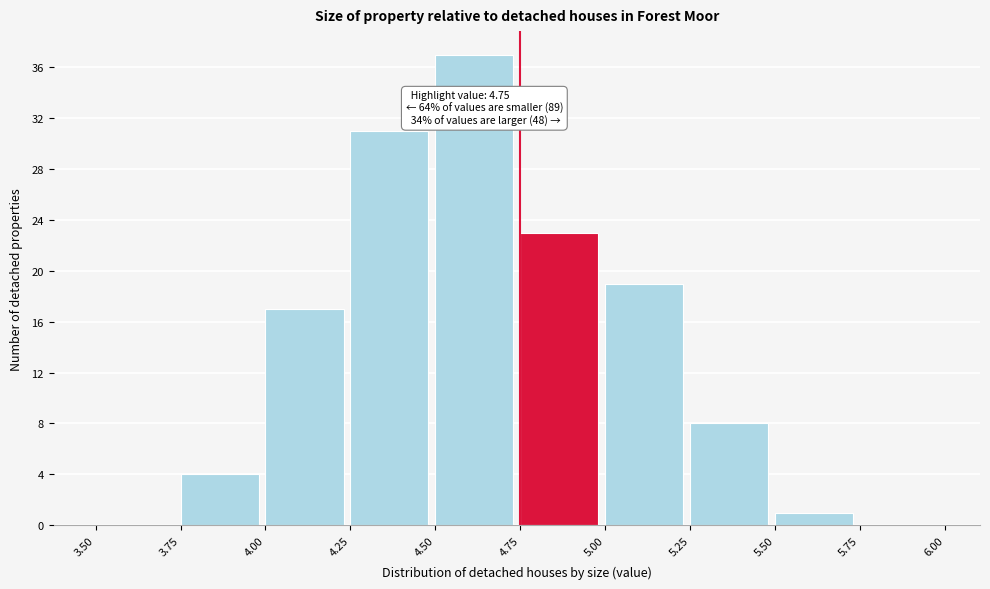

Over which range of the x-axis is the bar tallest?

4.50 to 4.75